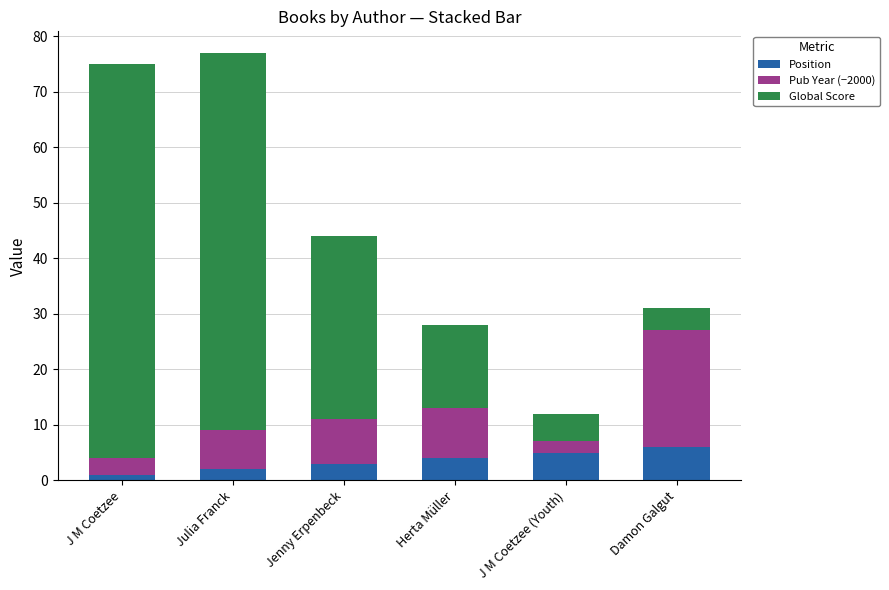

Reading left to right, what are the values for Position?

J M Coetzee=1	Julia Franck=2	Jenny Erpenbeck=3	Herta Müller=4	J M Coetzee (Youth)=5	Damon Galgut=6